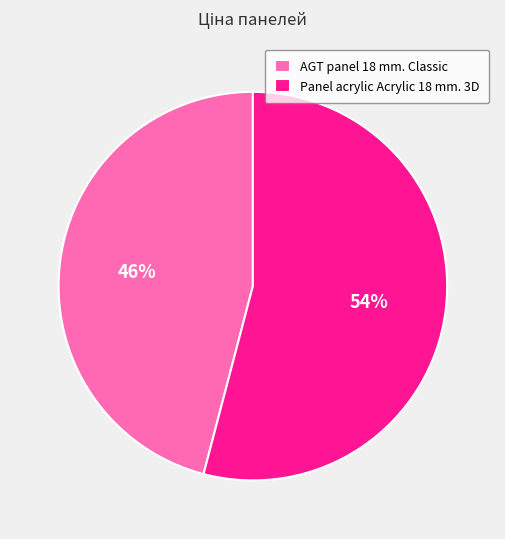

Is the sum of AGT panel 18 mm. Classic and Panel acrylic Acrylic 18 mm. 3D greater than half?

Yes